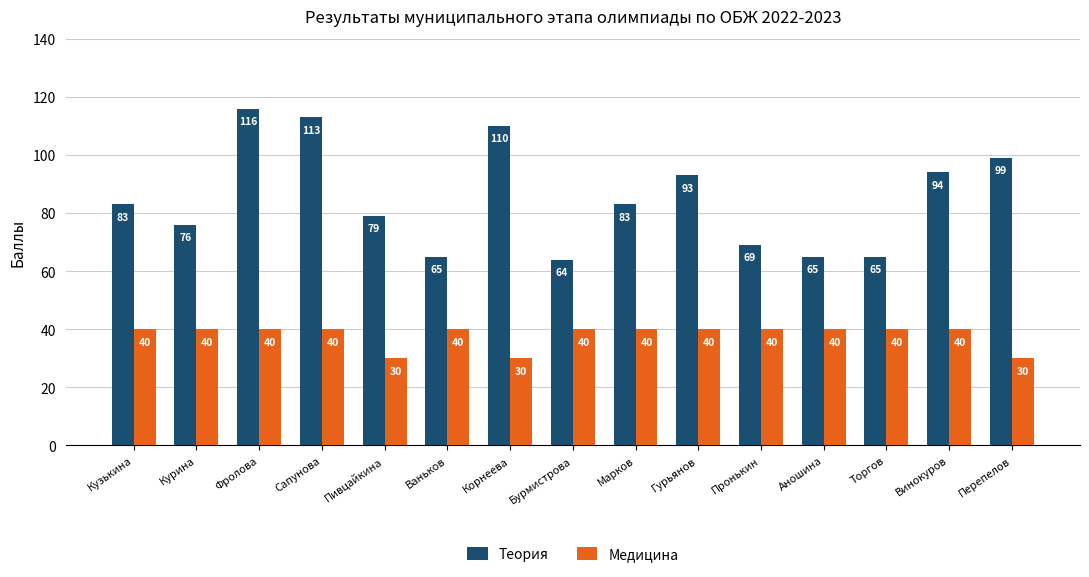

What is the minimum value shown in the chart?

30